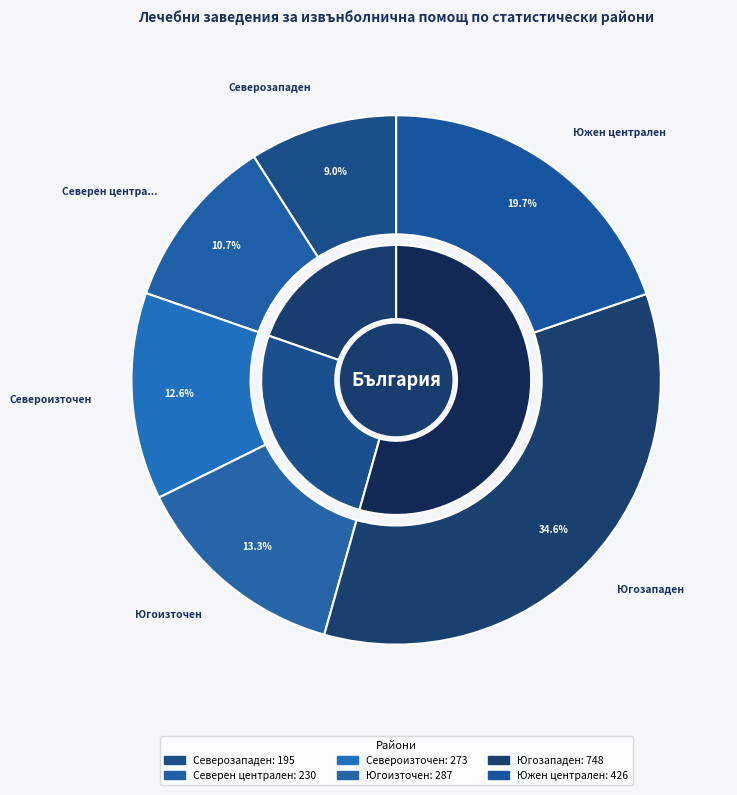

To the nearest percent, what percentage of the pie is Югоизточен?

13%